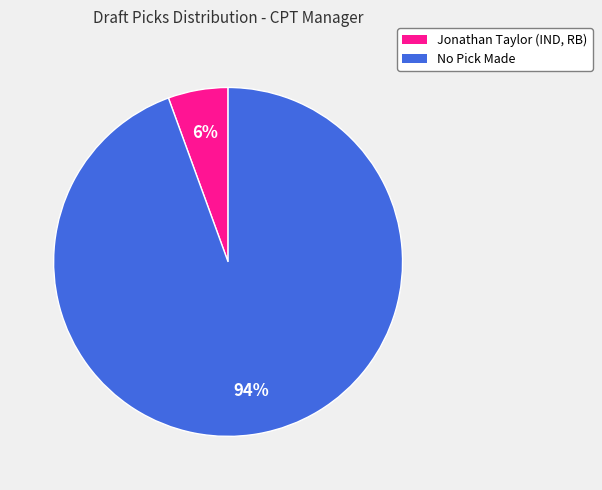

Is it true that No Pick Made is 84% of the pie?

False